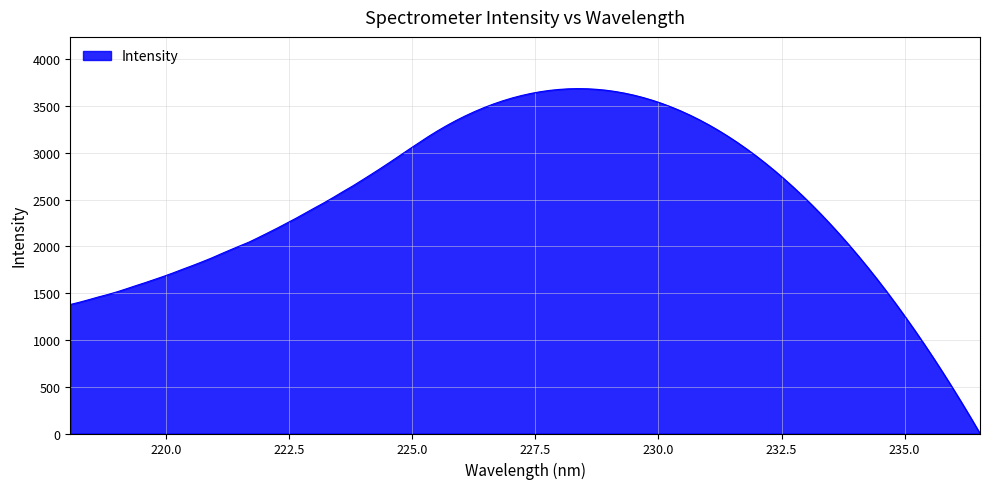

What is the difference between the maximum and minimum values?

3685.1